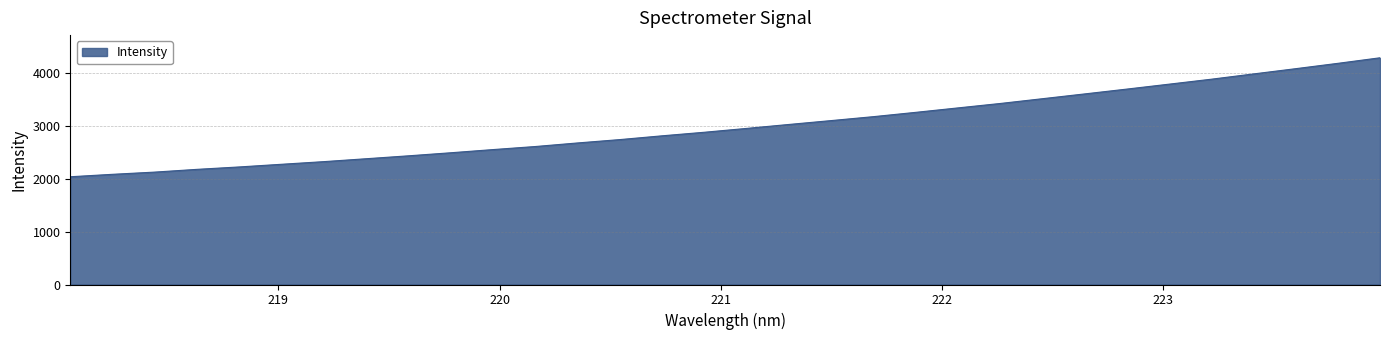

What is the minimum value shown in the chart?

2034.7